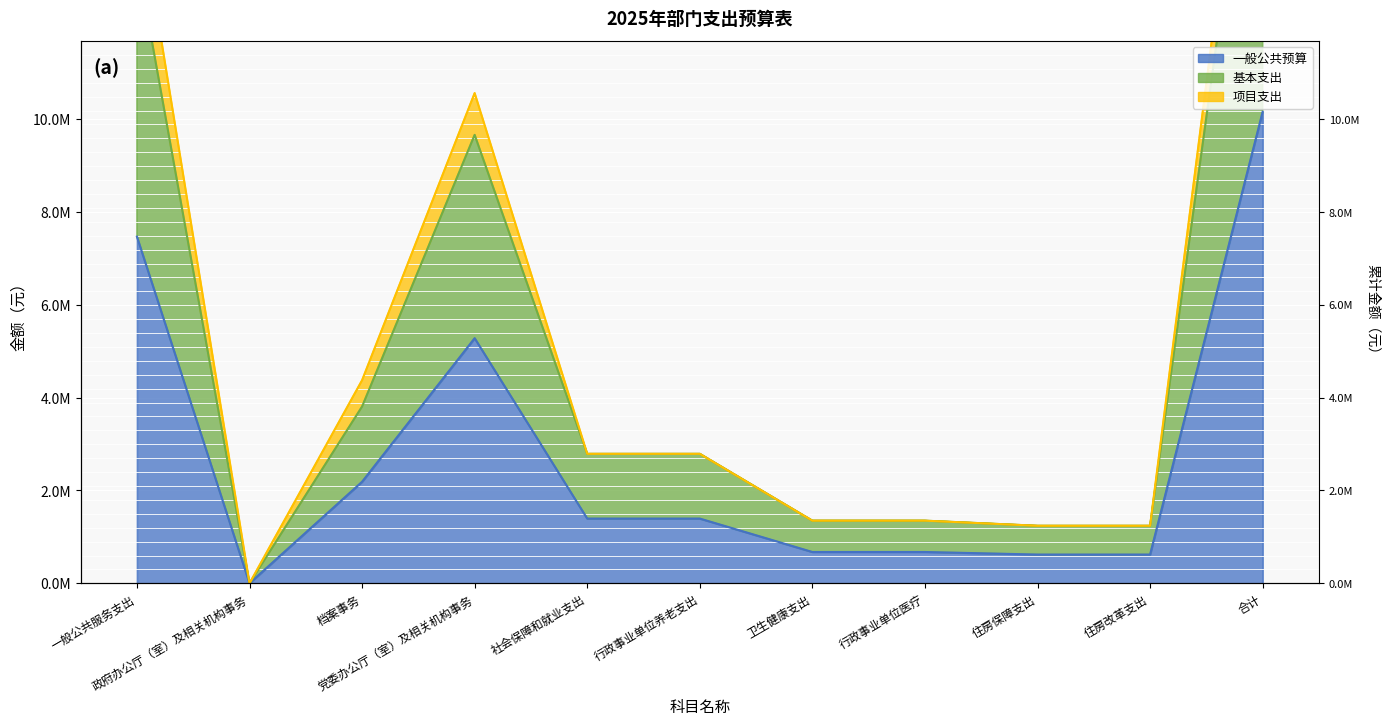

What is the label of the 1st point from the right?

合计